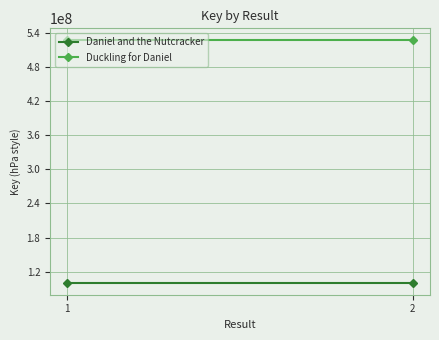

What is the average value of the Duckling for Daniel series?

526139081